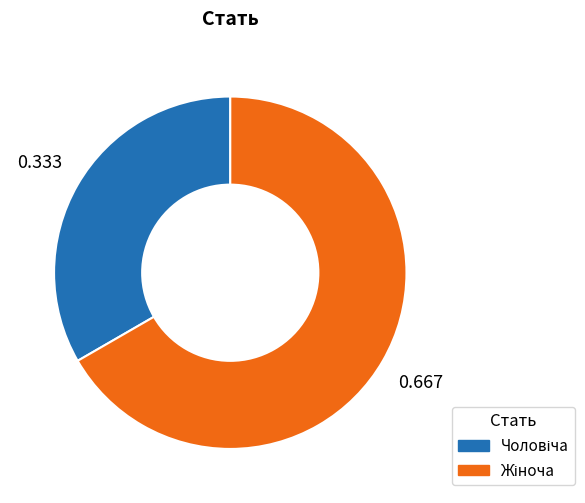

Is there any slice that represents more than half of the pie?

Yes